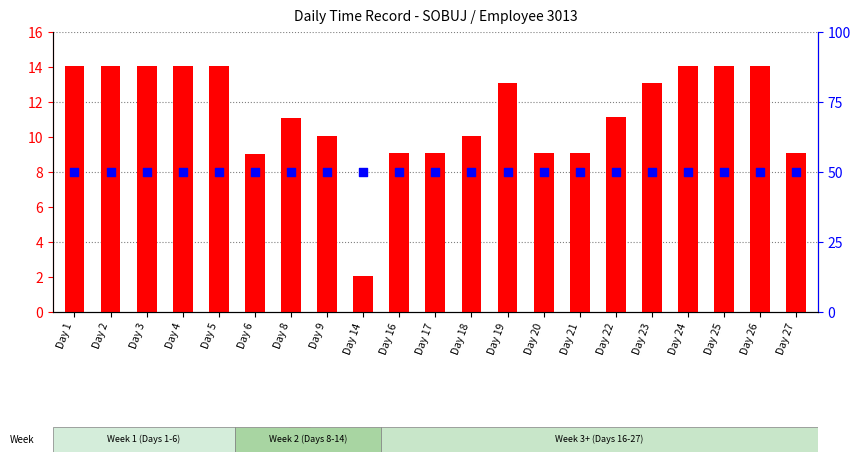

At which category is the sum across all series the highest?

Day 4